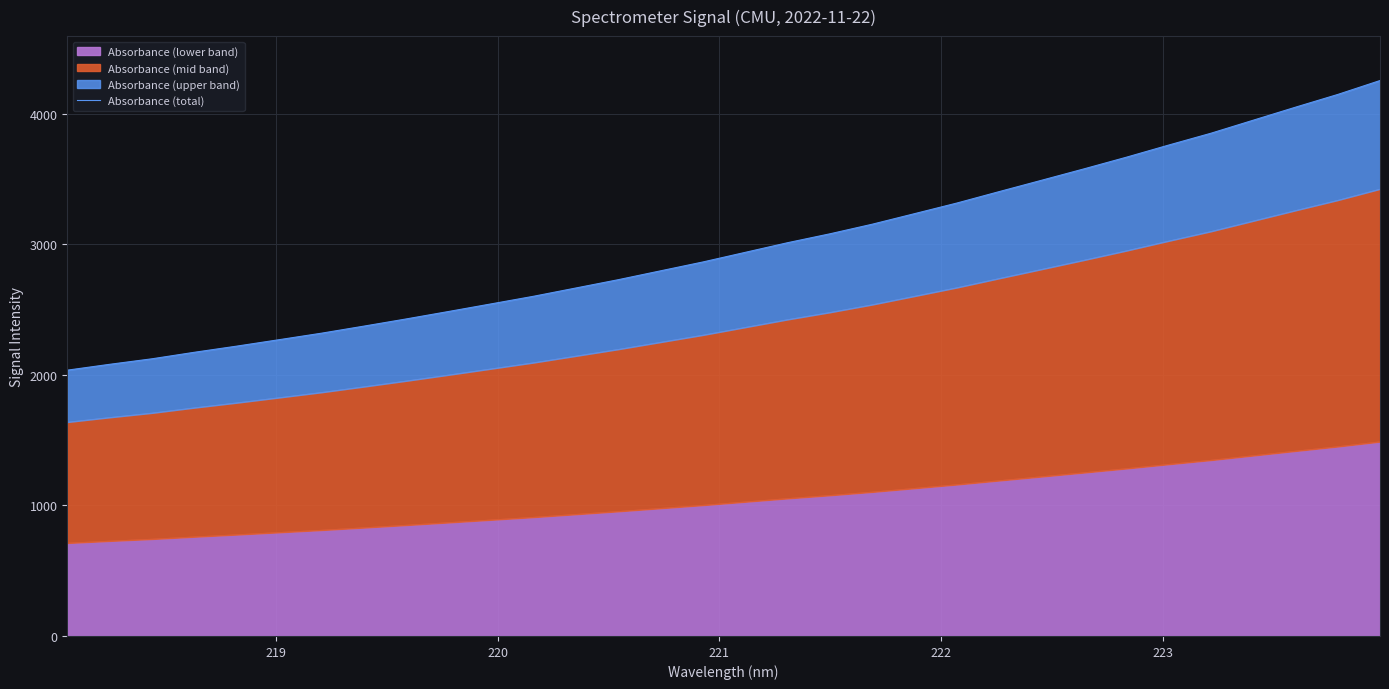

What is the value of the 13th point from the left?

2665.9